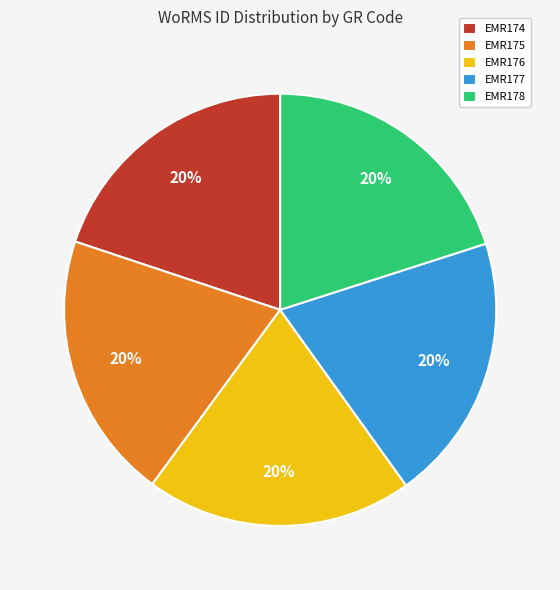

Does EMR174 represent more than half of the total?

No